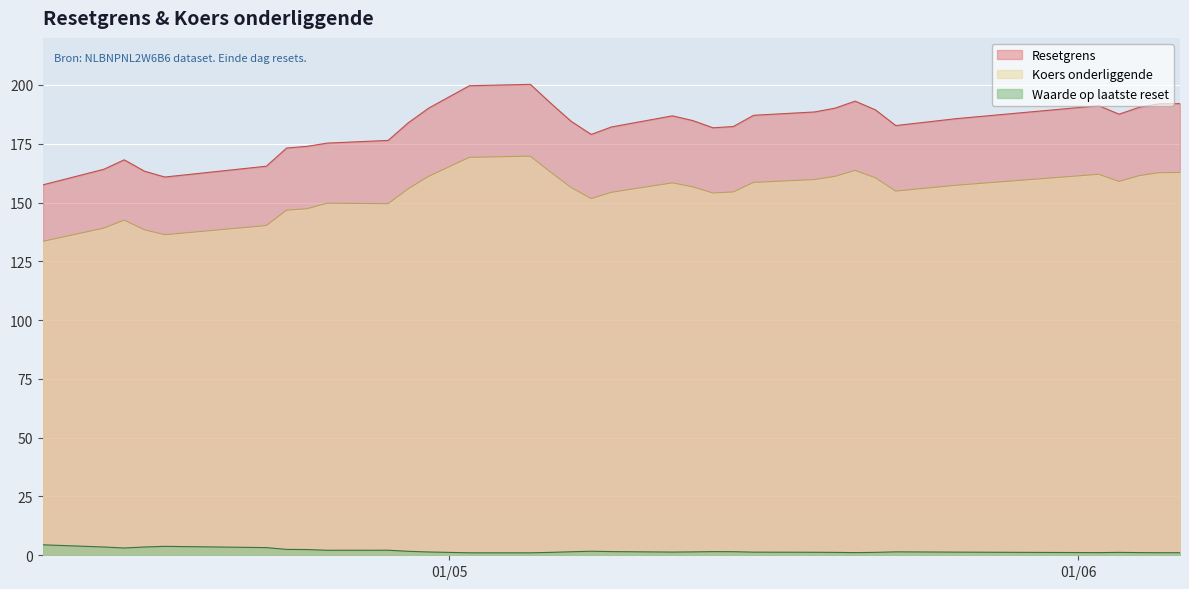

At how many categories does at least one series exceed 187?

14